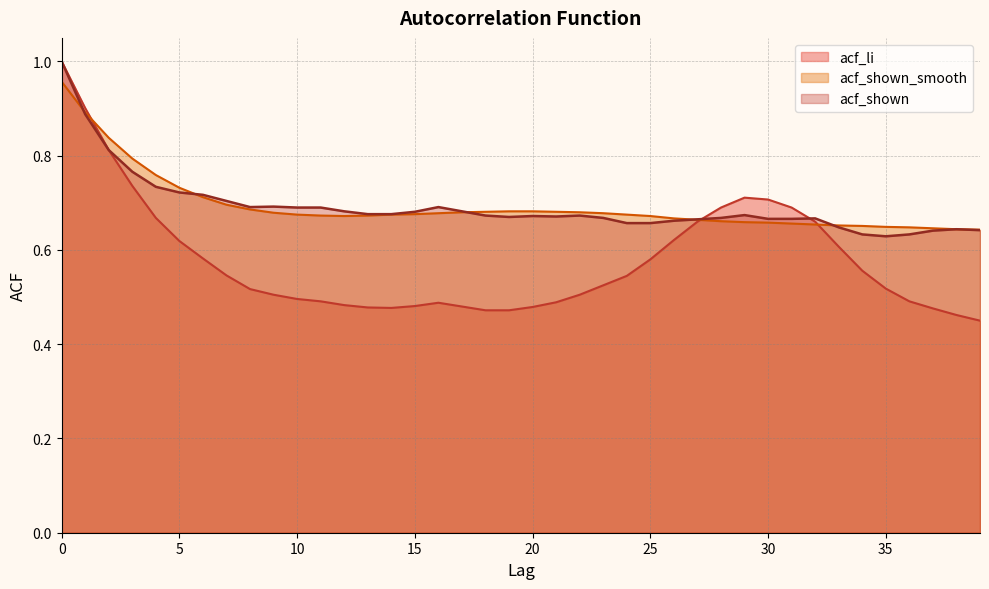

How many acf_shown values are between 0 and 1?

40